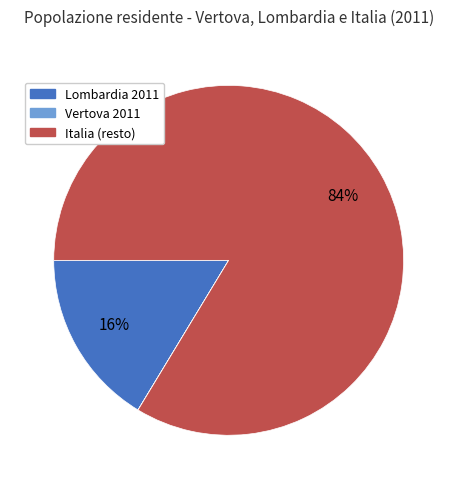

To the nearest percent, what is the combined percentage of Lombardia 2011 and Italia (resto)?

100%